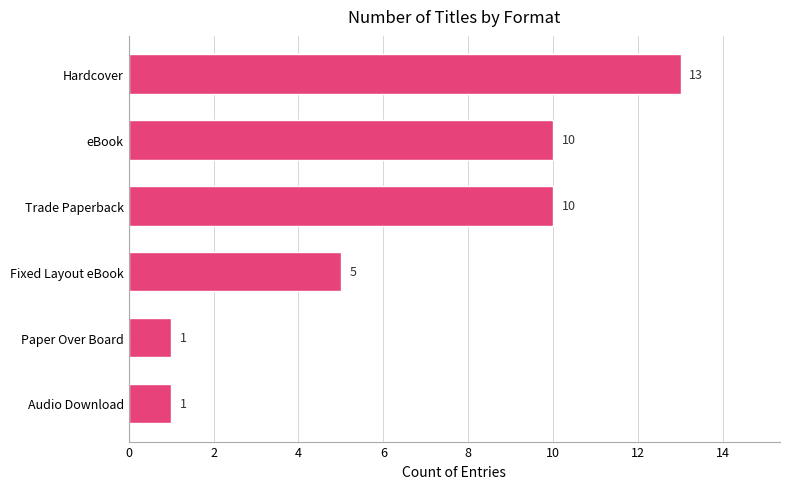

Are the bars grouped side by side (vs. stacked)?

No